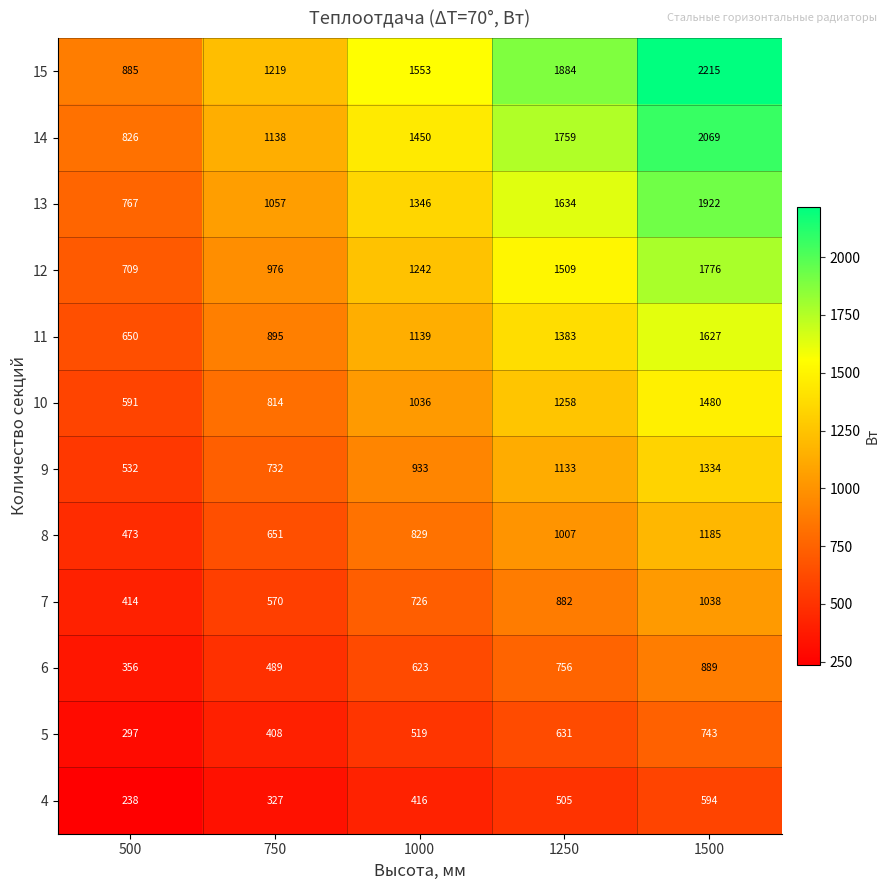

Rank the series by their maximum value, from lowest to highest.

4, 5, 6, 7, 8, 9, 10, 11, 12, 13, 14, 15